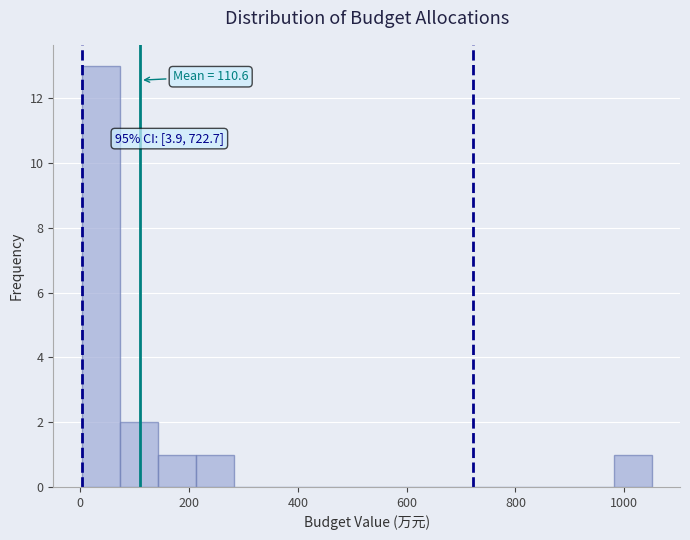

Around what value on the x-axis is the tallest bar? Give the approximate position of its centre, as read against the axis.

40